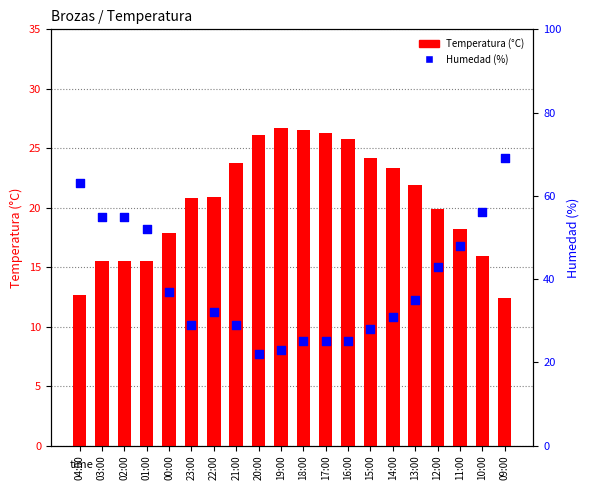

Which series contains the highest Y value?

Humedad (%)